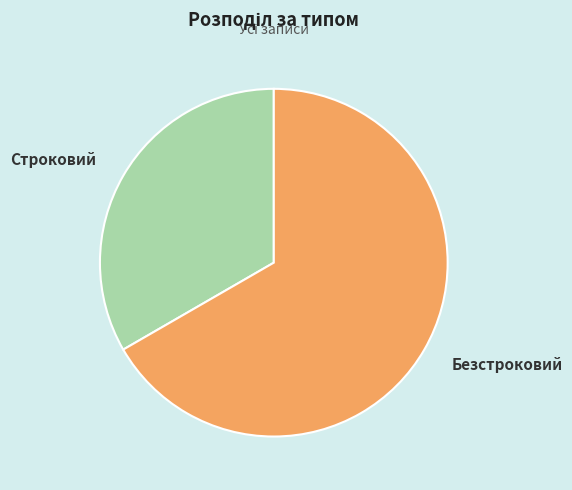

Combined, do Строковий and Безстроковий account for over 50%?

Yes